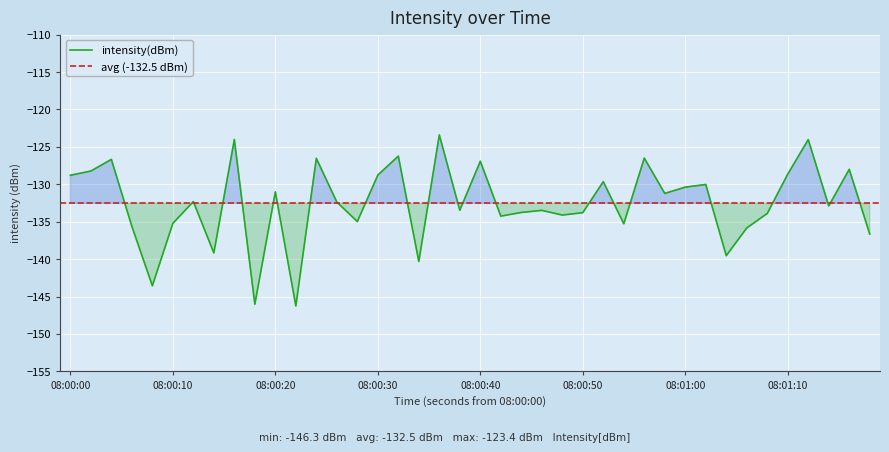

What is the average value?

-132.5